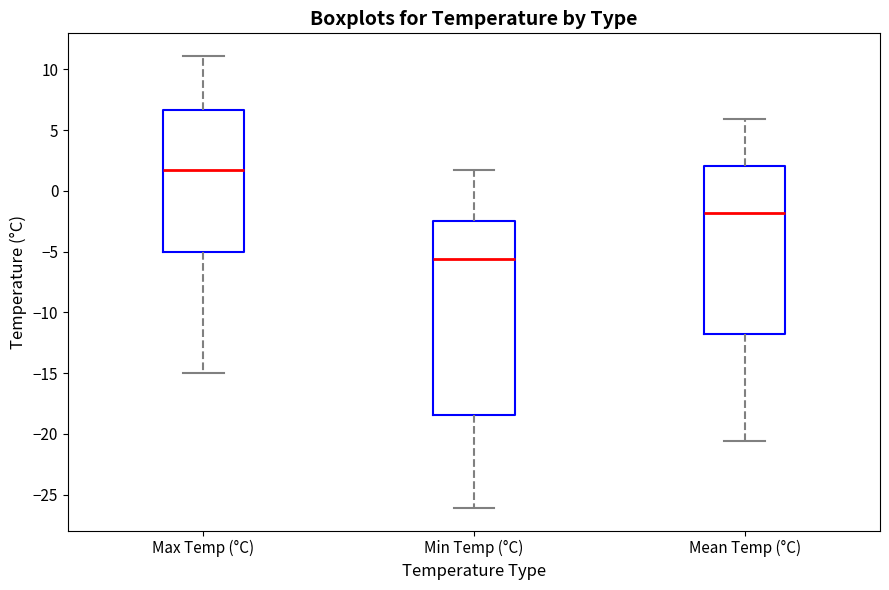

Which box is the tallest, from its lower edge to its upper edge?

Min Temp (°C)